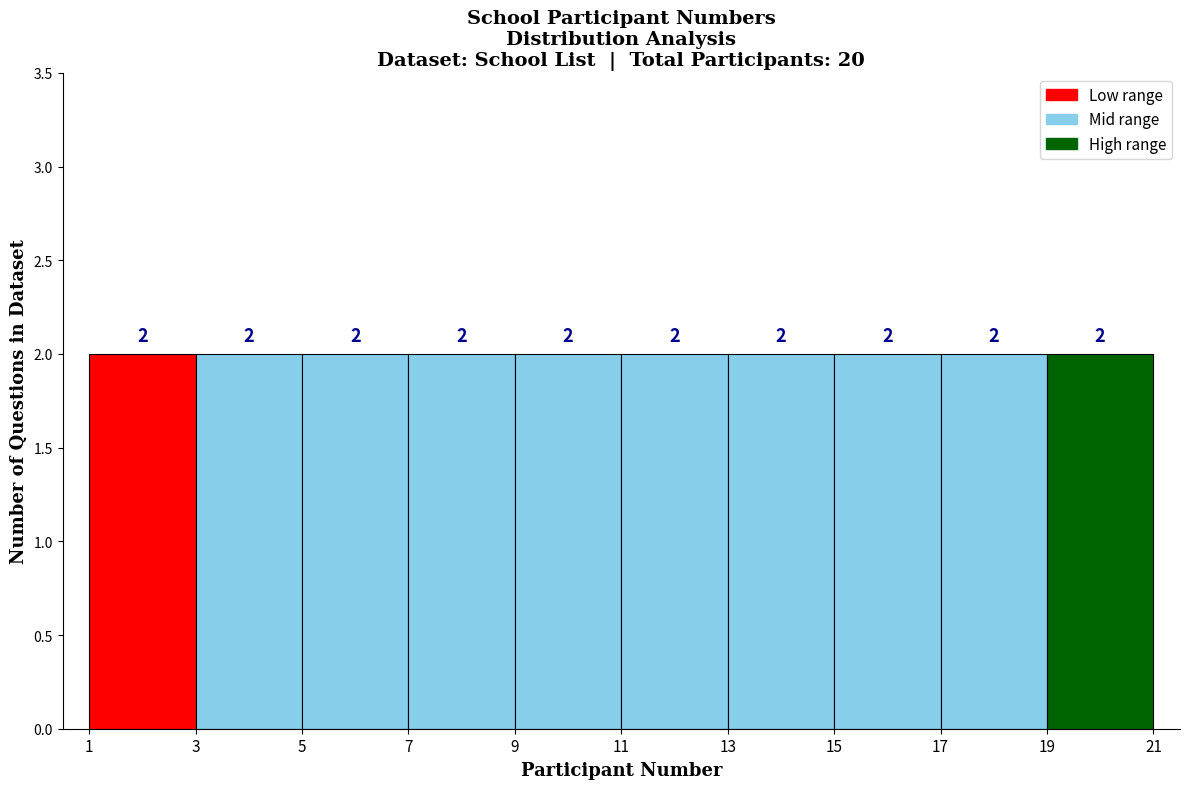

Reading left to right, list every bar in this chart as the range it spans on the x-axis followed by its height.

1 to 3: 2
3 to 5: 2
5 to 7: 2
7 to 9: 2
9 to 11: 2
11 to 13: 2
13 to 15: 2
15 to 17: 2
17 to 19: 2
19 to 21: 2